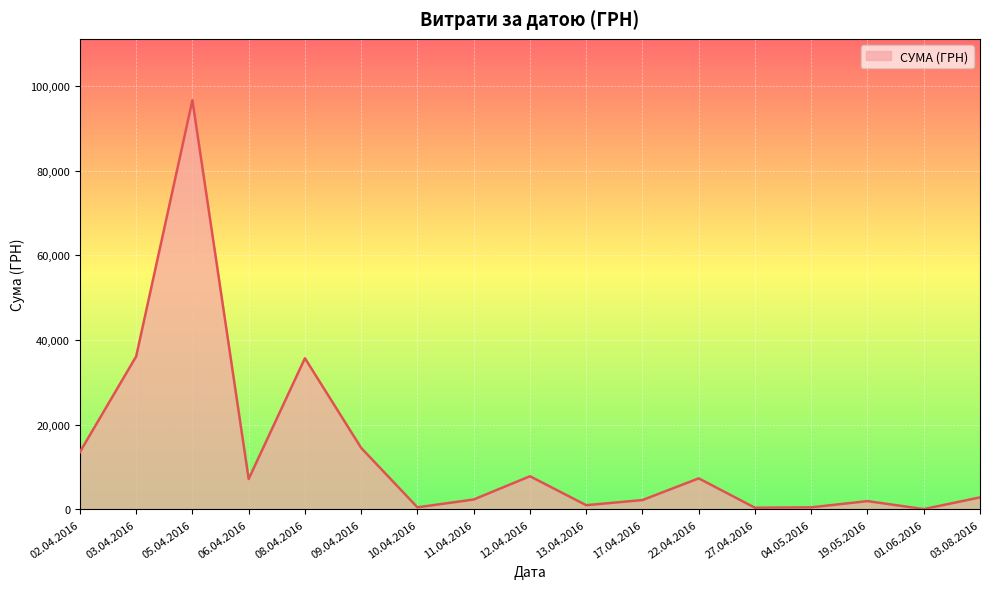

What is the maximum value shown in the chart?

96624.0